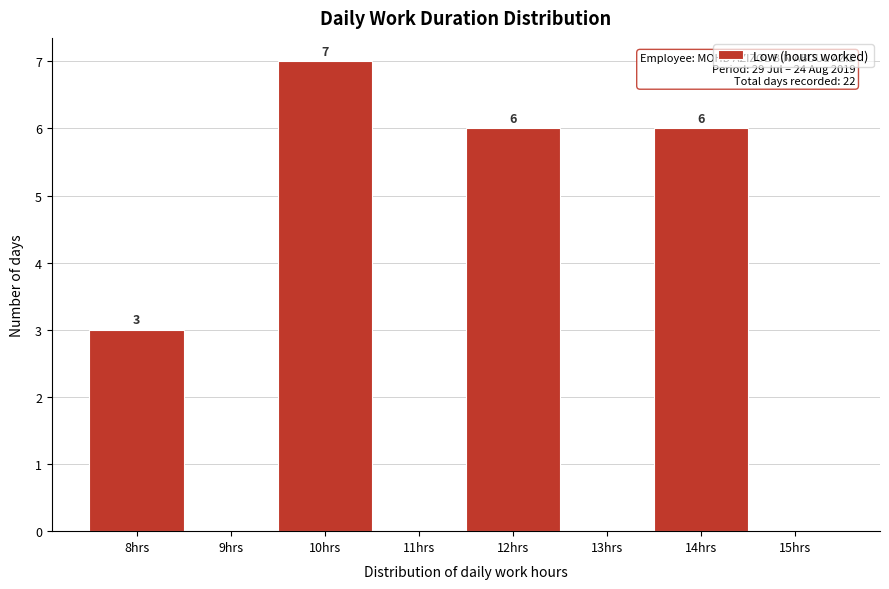

Reading right to left, what are all the values shown in this chart?

15hrs=0	14hrs=6	13hrs=0	12hrs=6	11hrs=0	10hrs=7	9hrs=0	8hrs=3